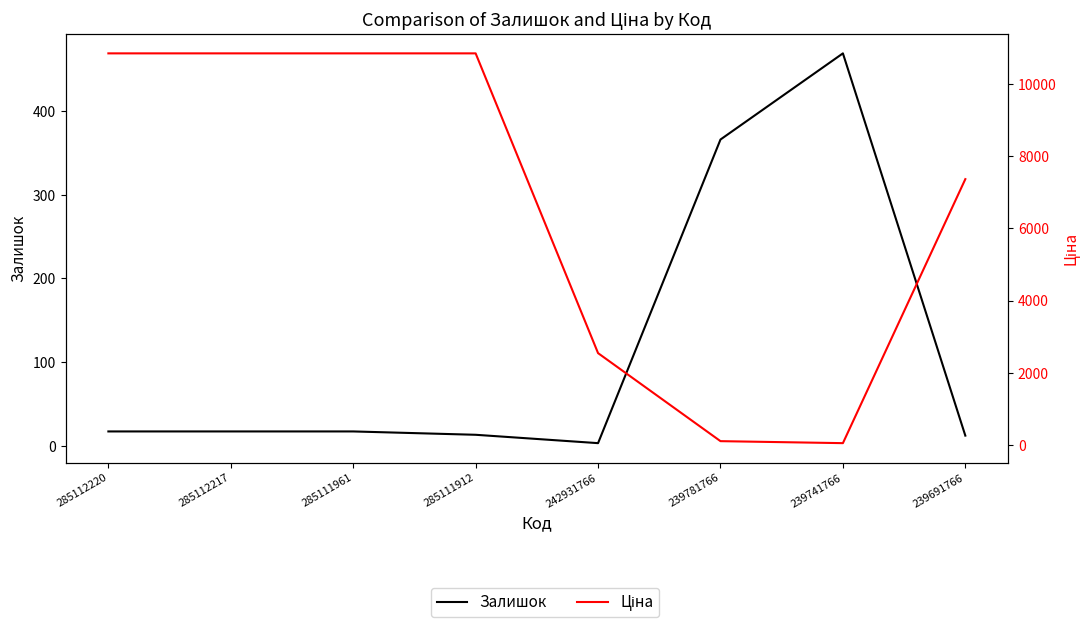

Where does the Залишок series first go above 17?

239781766